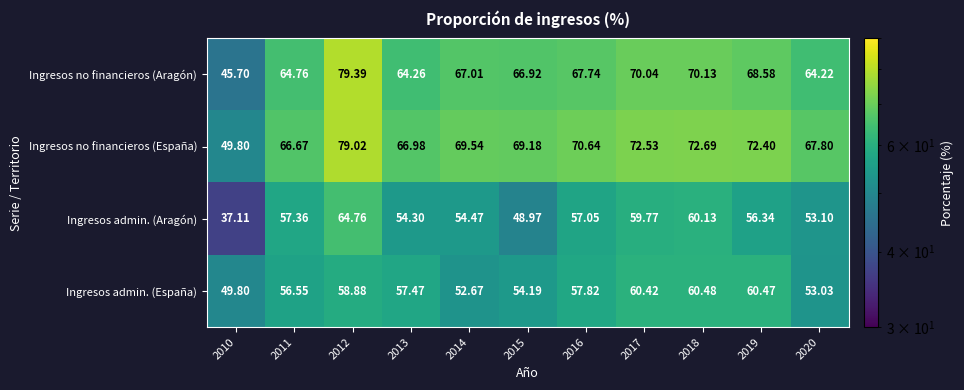

What is the maximum value shown in the chart?

79.4